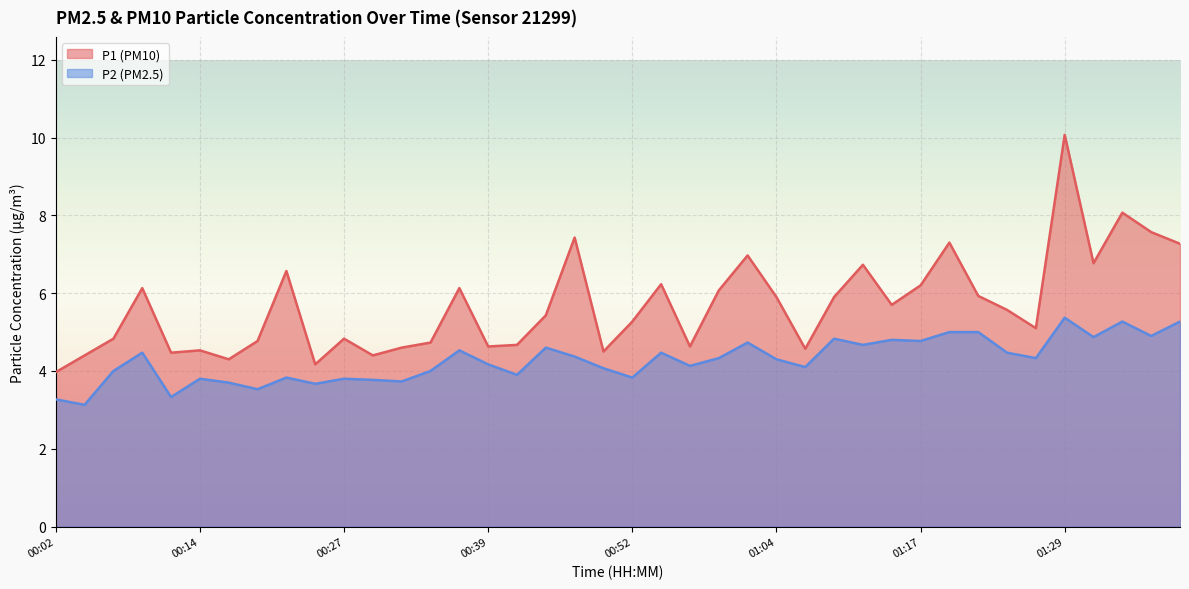

What is the spread (max minus min) of values at 01:24?

1.1